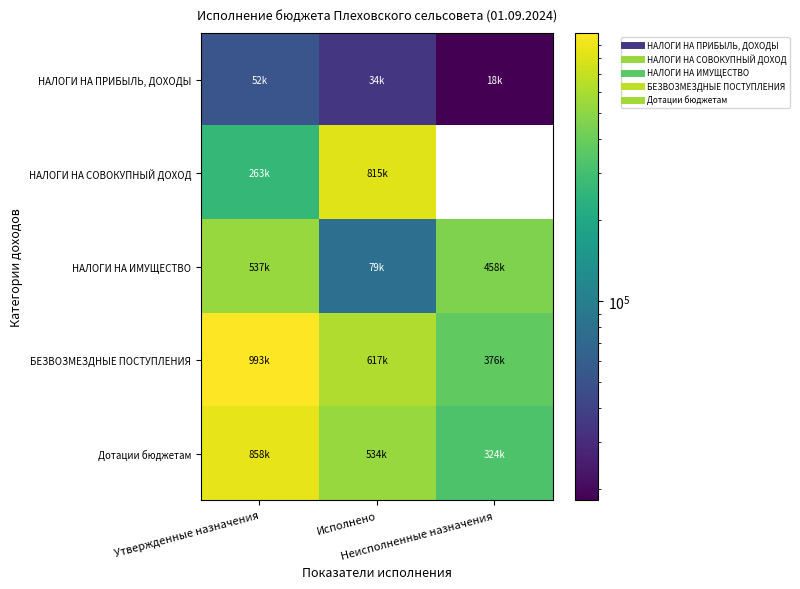

How many data points in Дотации бюджетам are less than 533942?

1